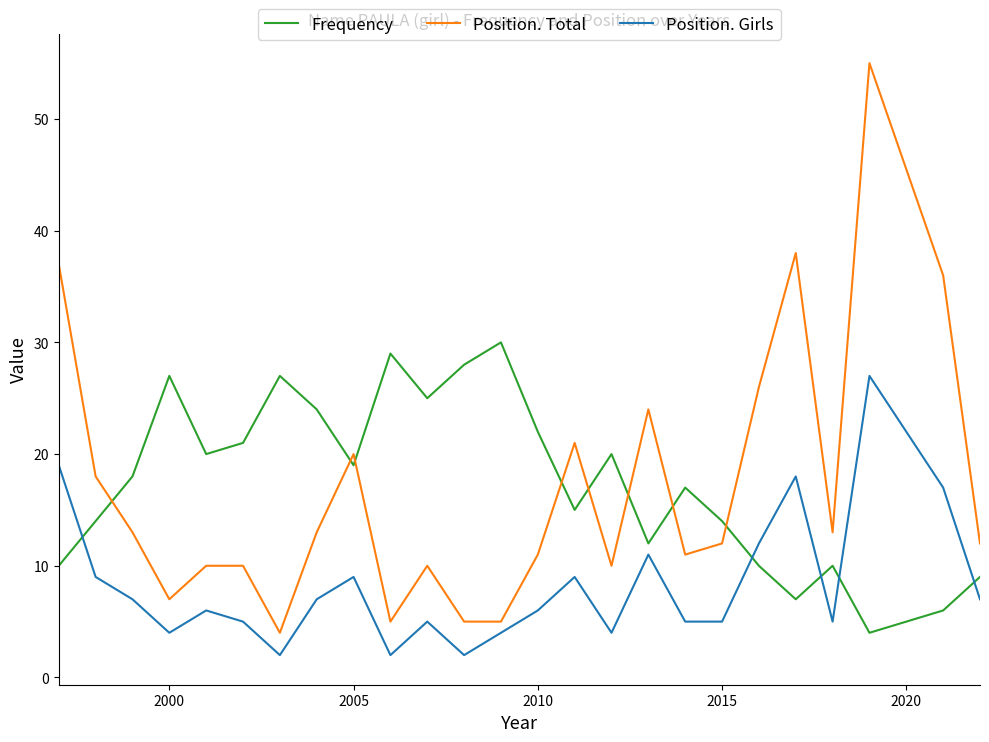

What is the lowest value of the Position. Total series?

4